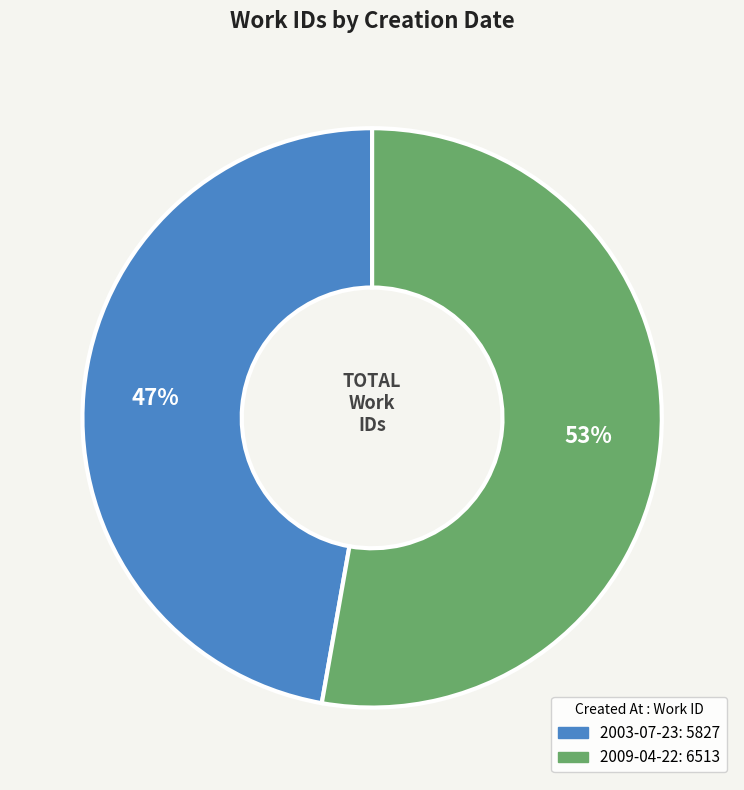

What is the largest slice in the pie chart?

2009-04-22